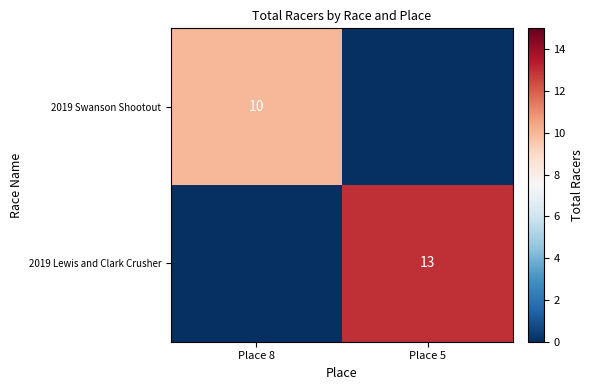

The 2019 Swanson Shootout series shows 10 at Place 8. True or false?

True